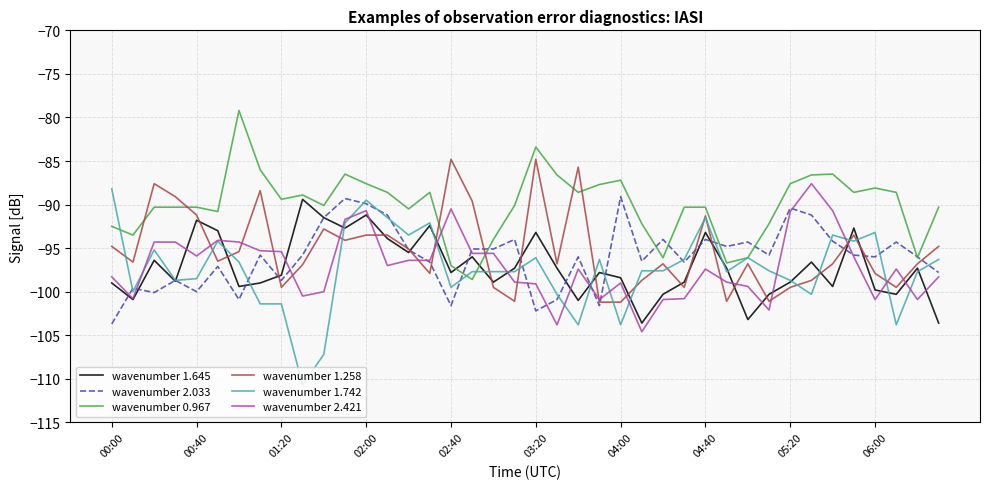

Which series has the largest total across all categories?

wavenumber 0.967